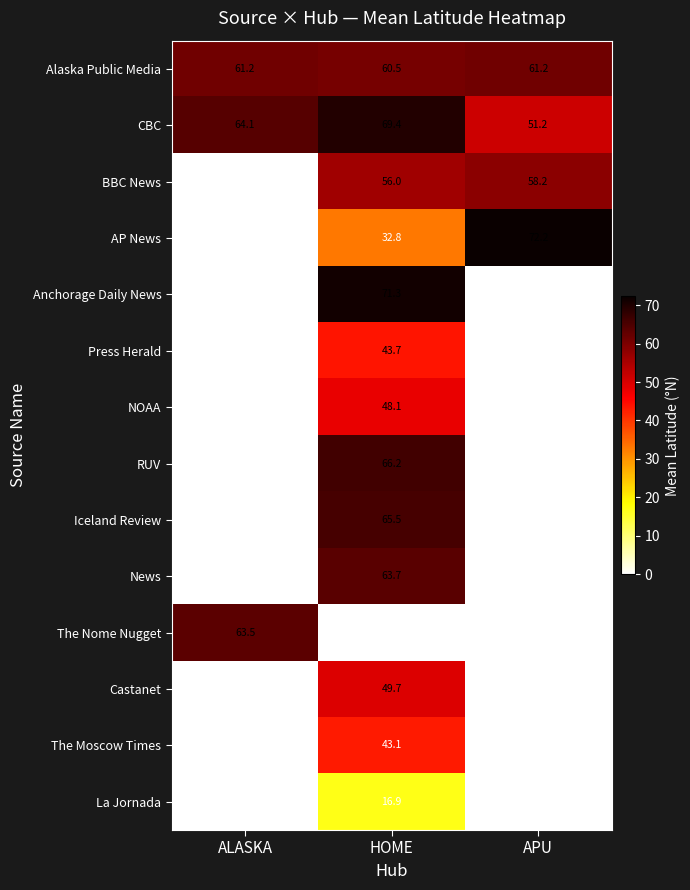

What value does the Alaska Public Media series have at ALASKA?

61.2